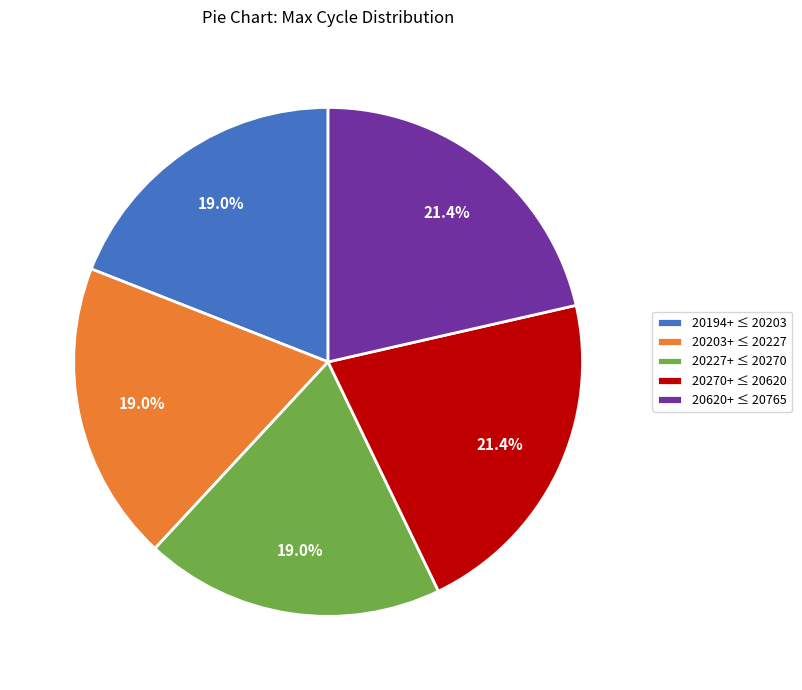

Does any single category account for the majority?

No